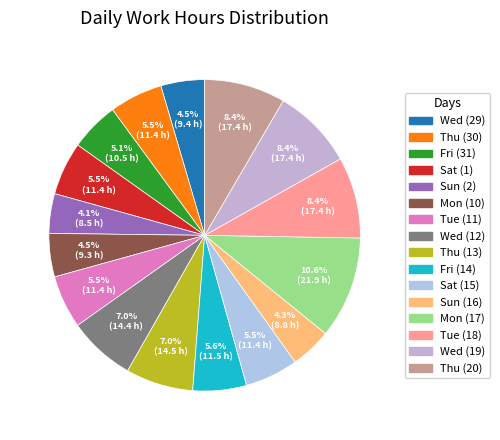

Is Tue (18) the majority of the pie?

No